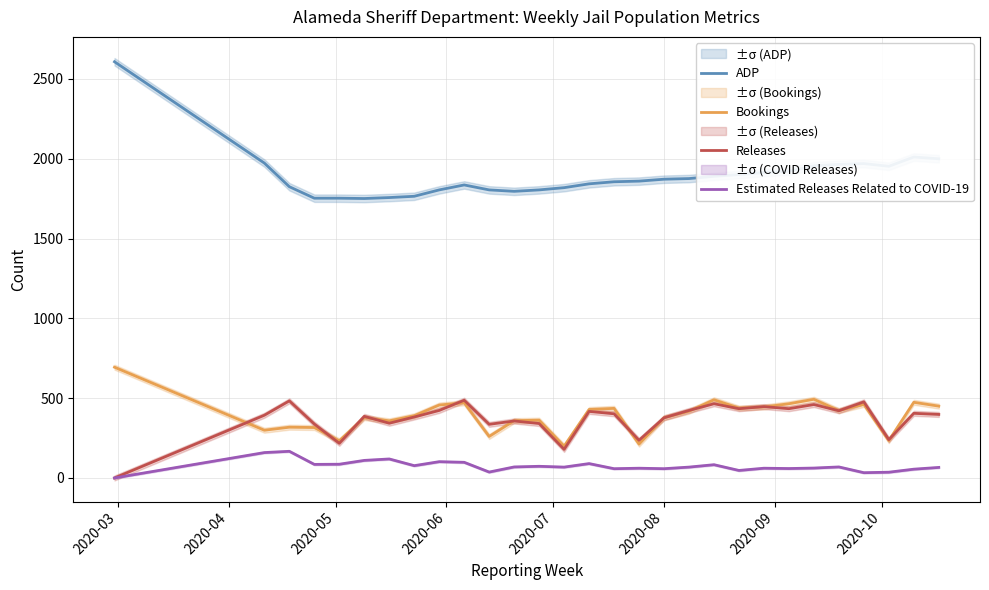

Which series has the largest total across all categories?

ADP